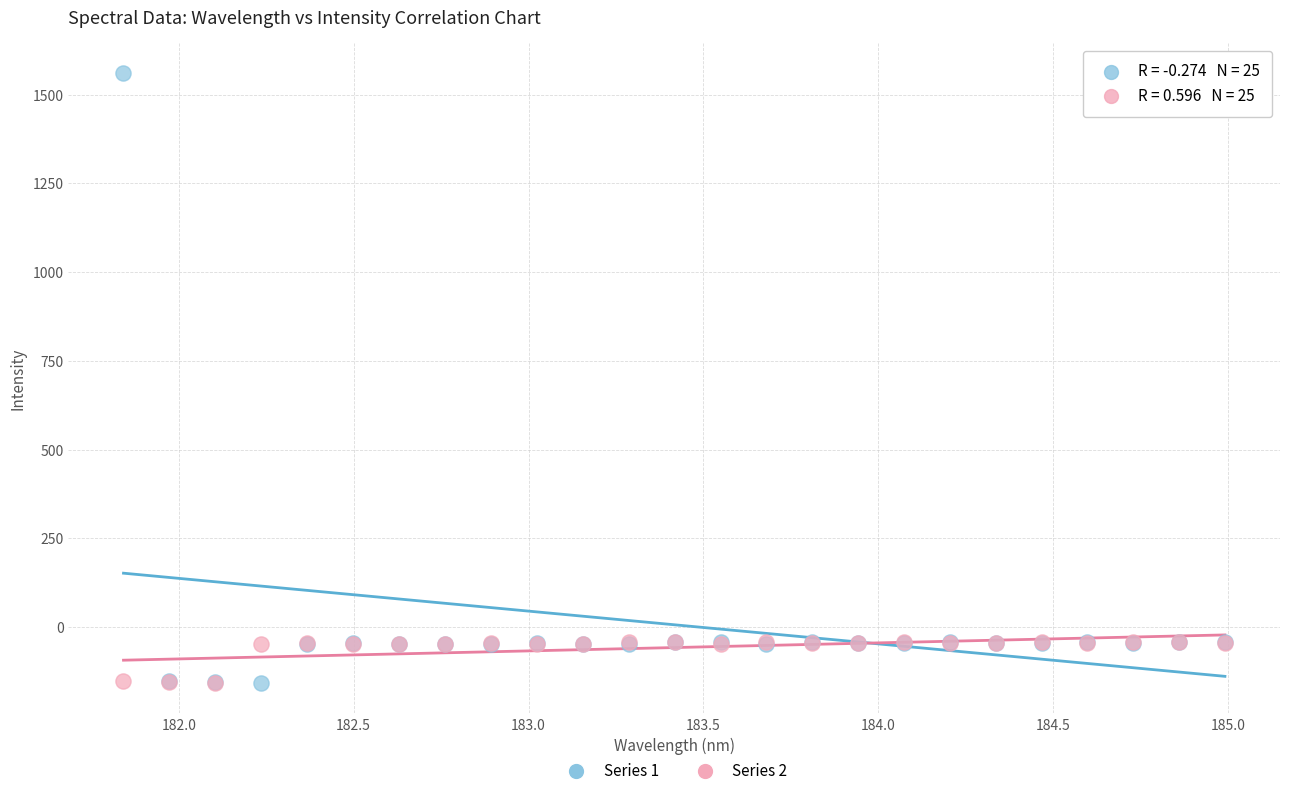

Which series has the largest Y range (max minus min)?

Series 1